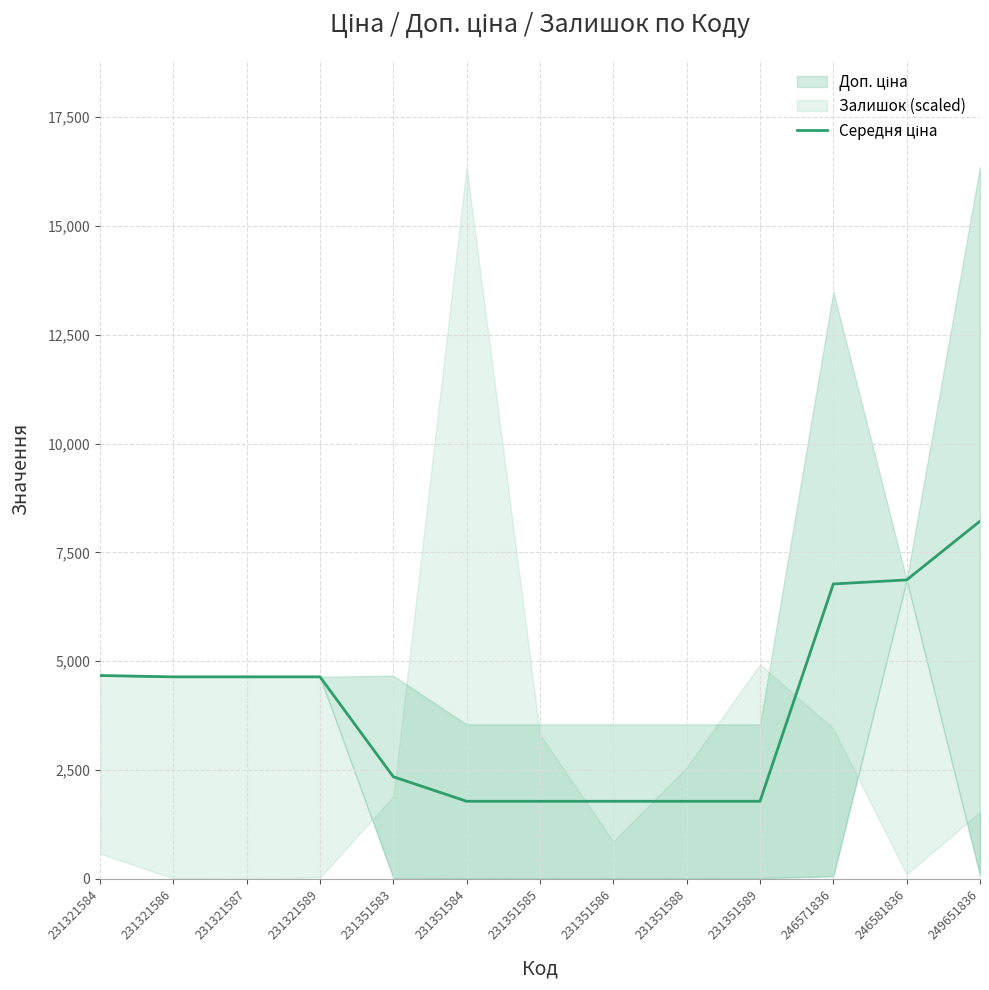

The value at 231321589 is 4642.2. True or false?

True